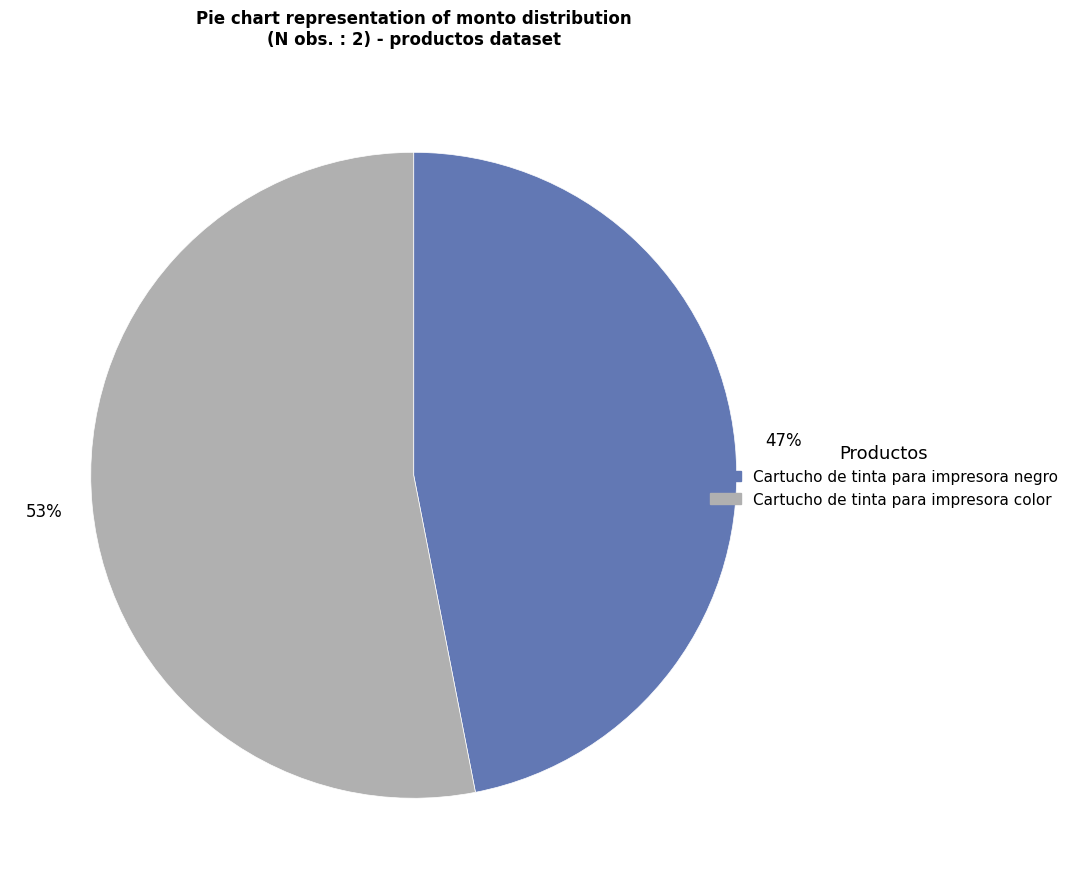

What is the ratio of the value at Cartucho de tinta para impresora negro to the value at Cartucho de tinta para impresora color?

0.9